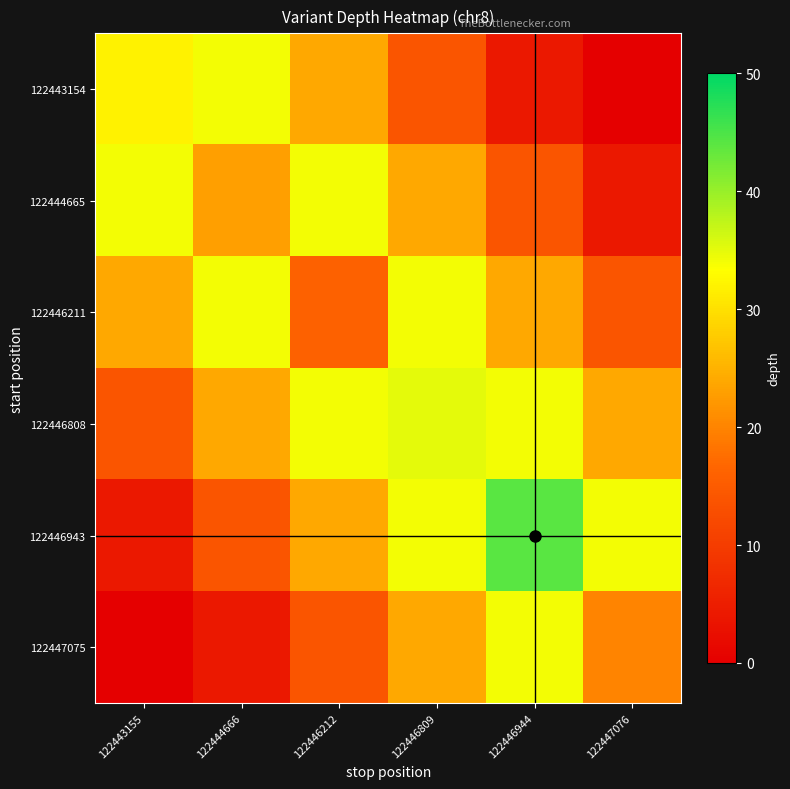

List the labels in order of 122447075 value, smallest first.

122443155, 122444666, 122446212, 122447076, 122446809, 122446944